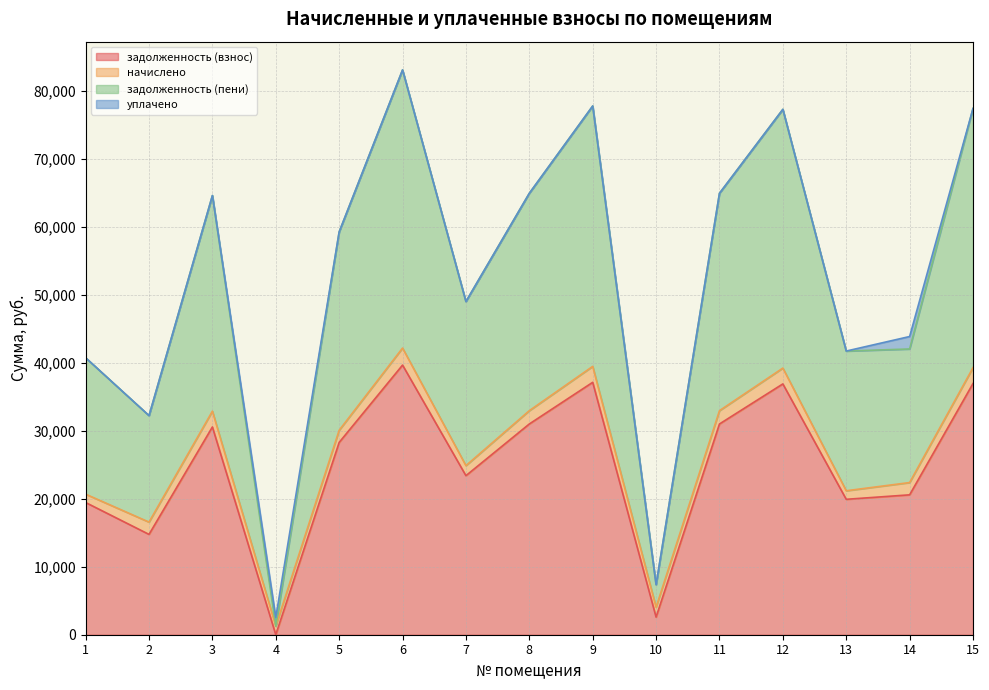

The value of задолженность (пени) at 2 is 9741.0. True or false?

False